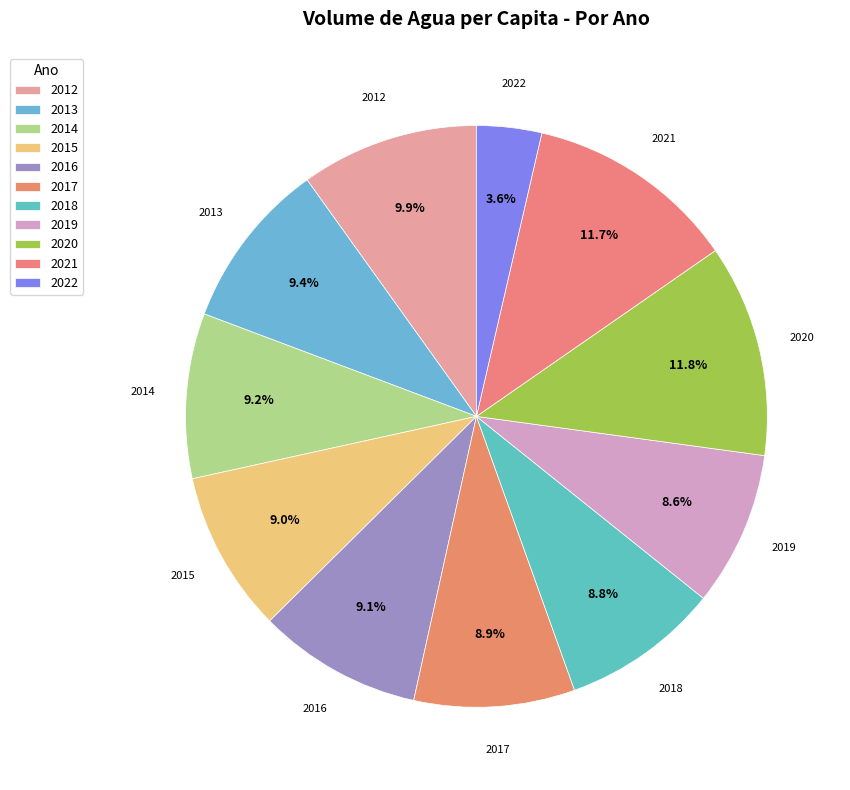

Count the number of slices in the pie.

11